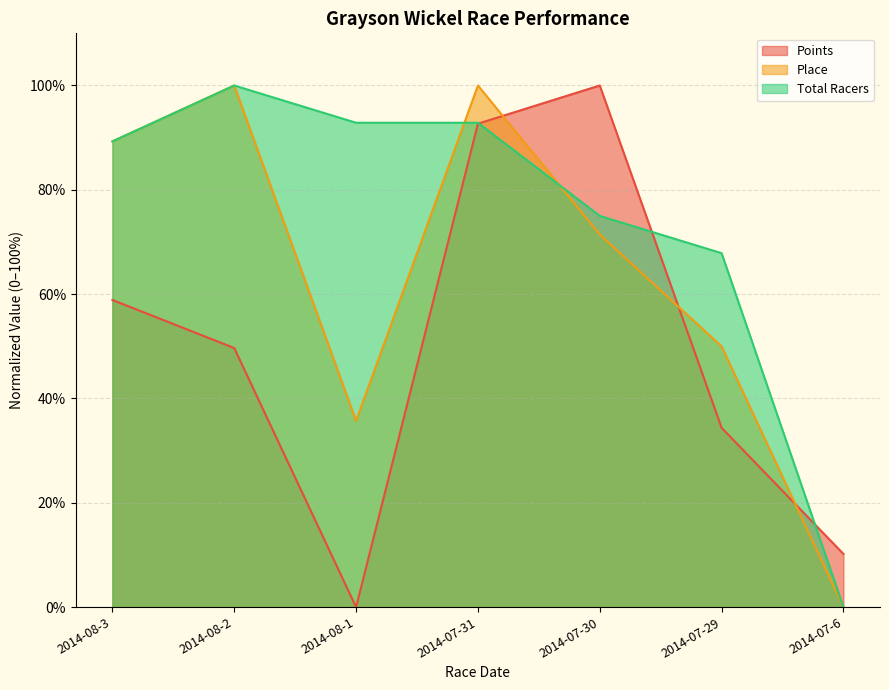

The value of Place at 2014-08-2 is 47.8. True or false?

False